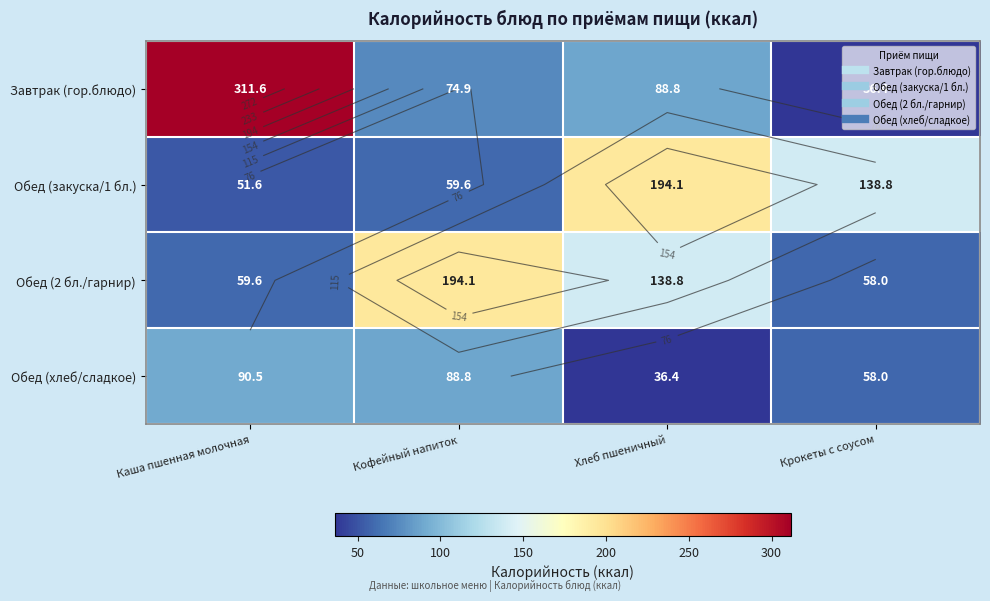

Where is Обед (закуска/1 бл.) nearest to the value 122?

Крокеты с соусом